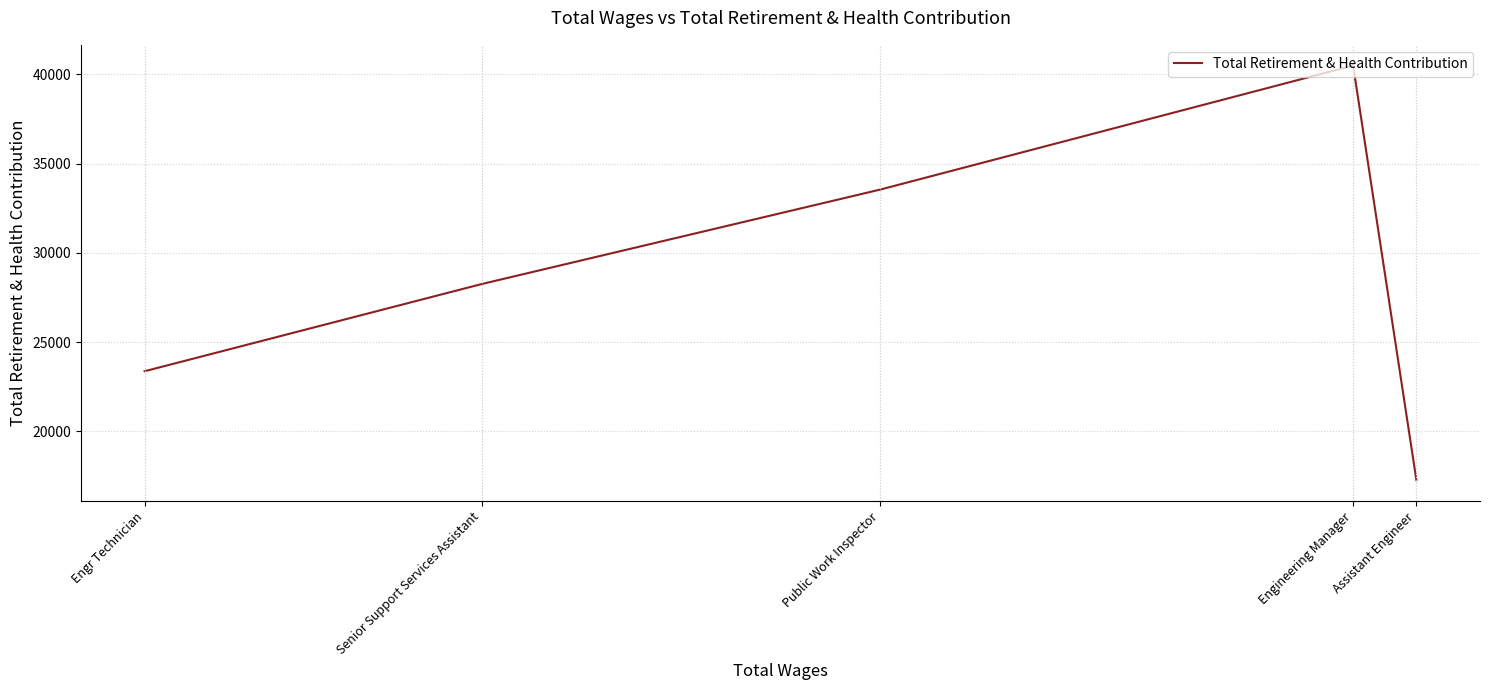

Where is the data nearest to the value 28879?

Senior Support Services Assistant